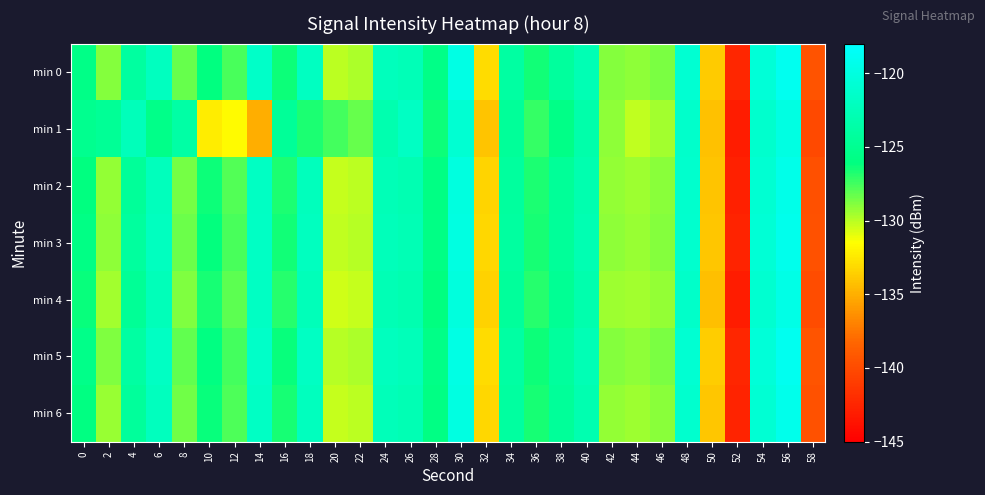

Reading right to left, transcribe all the data shown in this chart.

min 0: 58=-139.4	56=-119.0	54=-120.5	52=-142.4	50=-133.8	48=-120.9	46=-128.7	44=-129.2	42=-128.9	40=-122.8	38=-124.3	36=-126.5	34=-123.9	32=-133.1	30=-119.8	28=-125.7	26=-122.6	24=-122.3	22=-129.8	20=-130.0	18=-122.0	16=-126.4	14=-121.6	12=-127.6	10=-126.1	8=-128.2	6=-122.0	4=-124.0	2=-128.9	0=-125.6
min 1: 58=-140.1	56=-119.8	54=-121.2	52=-143.1	50=-134.2	48=-121.3	46=-129.5	44=-130.2	42=-129.1	40=-123.4	38=-125.6	36=-127.2	34=-124.5	32=-134.1	30=-120.9	28=-126.4	26=-121.8	24=-123.1	22=-128.3	20=-127.5	18=-126.7	16=-124.5	14=-135.0	12=-131.7	10=-132.3	8=-123.8	6=-125.5	4=-122.4	2=-124.7	0=-125.1
min 2: 58=-139.7	56=-119.4	54=-120.9	52=-142.8	50=-134.1	48=-121.2	46=-129.0	44=-129.4	42=-129.2	40=-123.1	38=-124.6	36=-126.7	34=-124.2	32=-133.3	30=-120.1	28=-125.9	26=-122.9	24=-122.6	22=-130.1	20=-130.3	18=-122.3	16=-126.7	14=-121.8	12=-127.9	10=-126.4	8=-128.6	6=-122.3	4=-124.5	2=-129.2	0=-126.1
min 3: 58=-139.6	56=-119.2	54=-120.7	52=-142.6	50=-134.0	48=-121.1	46=-128.9	44=-129.3	42=-129.1	40=-122.9	38=-124.5	36=-126.6	34=-124.1	32=-133.2	30=-119.9	28=-125.8	26=-122.7	24=-122.4	22=-130.0	20=-130.2	18=-122.1	16=-126.5	14=-121.7	12=-127.7	10=-126.2	8=-128.4	6=-122.1	4=-124.2	2=-129.1	0=-125.8
min 4: 58=-139.9	56=-119.6	54=-121.0	52=-143.0	50=-134.3	48=-121.4	46=-129.2	44=-129.6	42=-129.4	40=-123.2	38=-124.8	36=-126.9	34=-124.4	32=-133.5	30=-120.2	28=-126.1	26=-123.0	24=-122.7	22=-130.3	20=-130.5	18=-122.5	16=-126.9	14=-121.9	12=-128.1	10=-126.6	8=-128.8	6=-122.5	4=-124.7	2=-129.5	0=-126.3
min 5: 58=-139.4	56=-119.0	54=-120.5	52=-142.4	50=-133.7	48=-120.9	46=-128.7	44=-129.1	42=-128.9	40=-122.7	38=-124.3	36=-126.4	34=-123.9	32=-133.0	30=-119.7	28=-125.6	26=-122.5	24=-122.2	22=-129.8	20=-130.0	18=-121.9	16=-126.3	14=-121.5	12=-127.5	10=-126.0	8=-128.2	6=-121.9	4=-124.0	2=-128.8	0=-125.5
min 6: 58=-139.6	56=-119.3	54=-120.8	52=-142.6	50=-134.0	48=-121.1	46=-129.0	44=-129.4	42=-129.2	40=-123.0	38=-124.5	36=-126.6	34=-124.1	32=-133.2	30=-120.0	28=-125.9	26=-122.8	24=-122.5	22=-130.1	20=-130.3	18=-122.2	16=-126.6	14=-121.7	12=-127.8	10=-126.3	8=-128.5	6=-122.2	4=-124.4	2=-129.3	0=-126.0